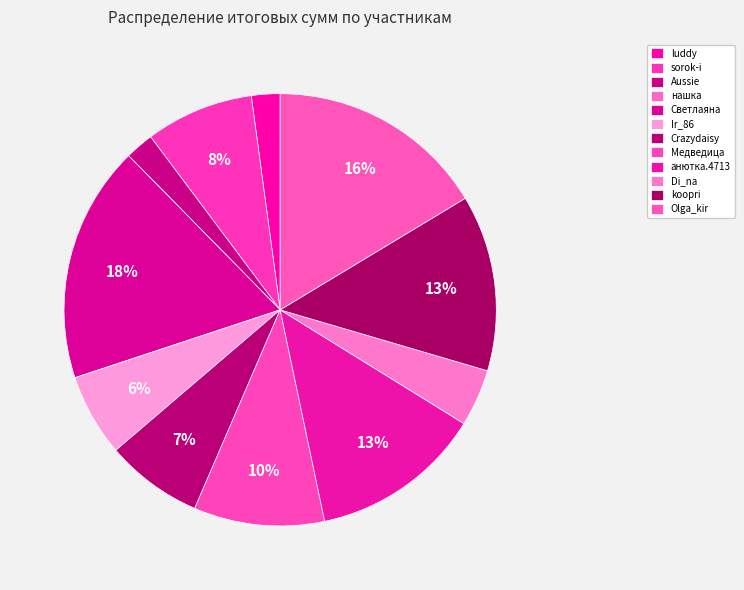

Does Crazydaisy account for over 50% of the chart?

No